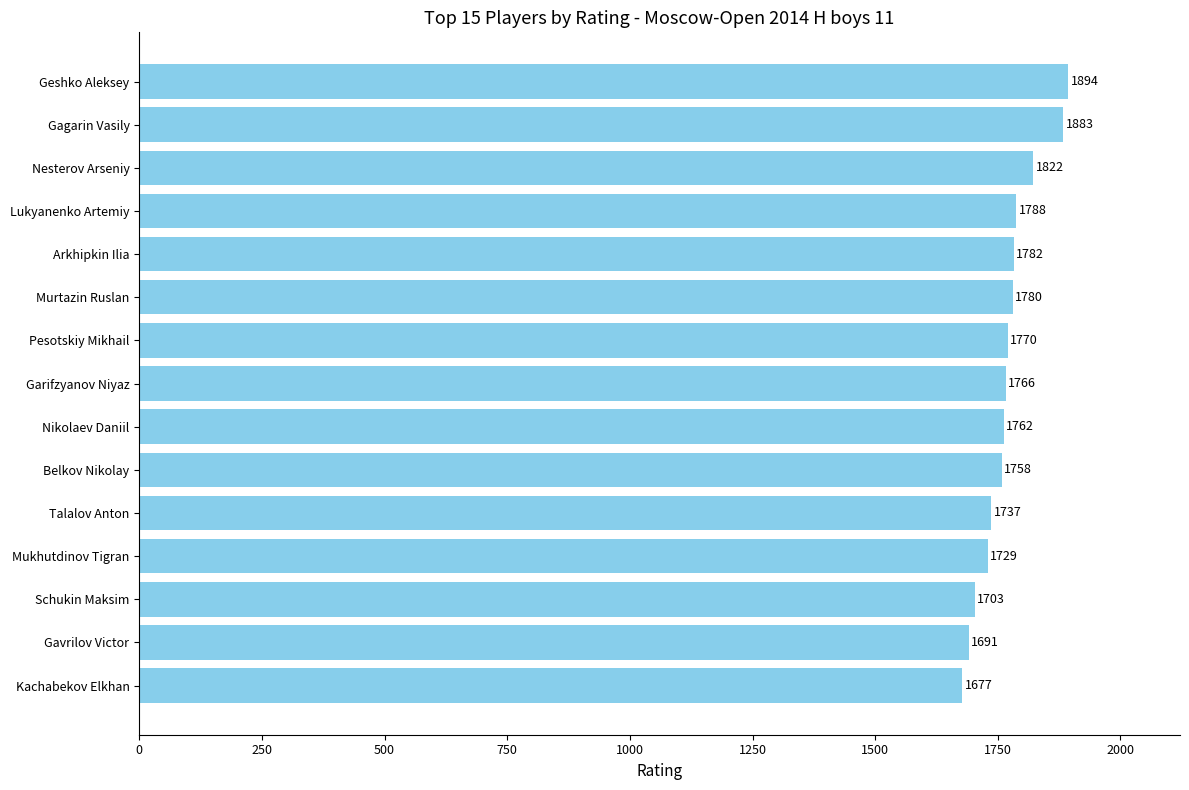

Between Kachabekov Elkhan and Geshko Aleksey, which is larger?

Geshko Aleksey